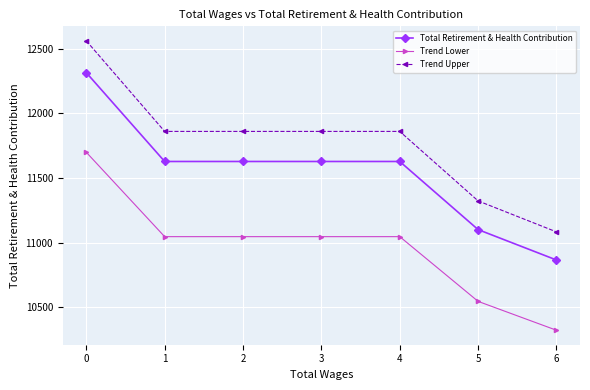

What value does the Total Retirement & Health Contribution series have at 2?

11628.0